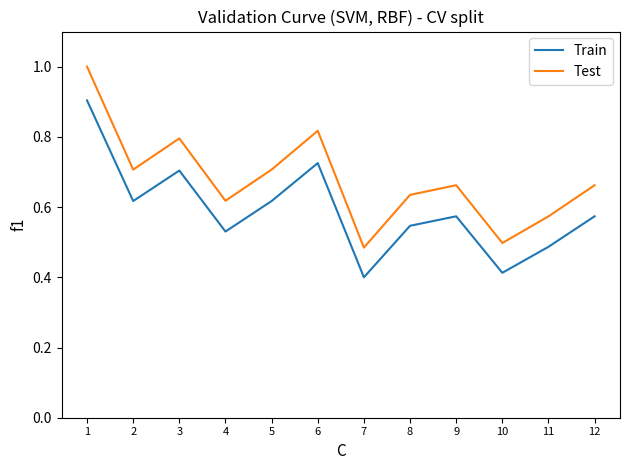

At which category does the chart reach its minimum across all series?

7